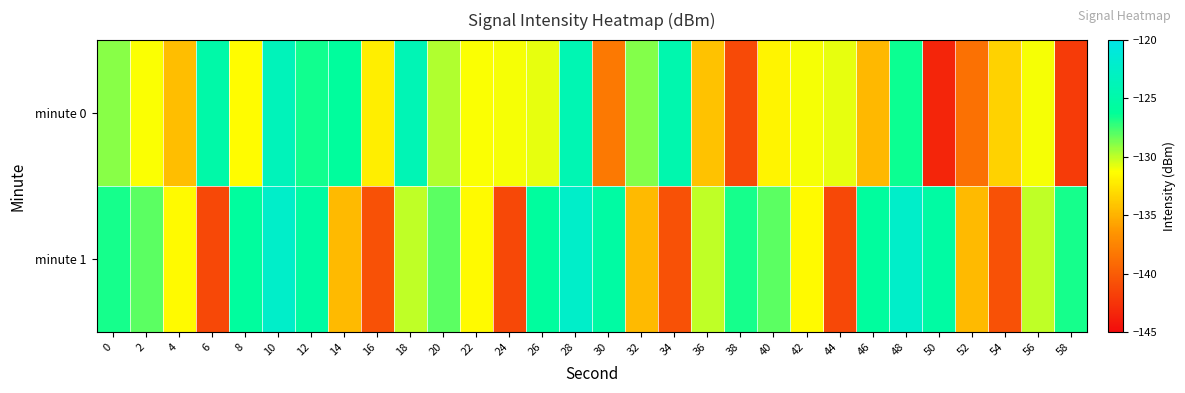

What is the total value across all series at 40?

-259.8